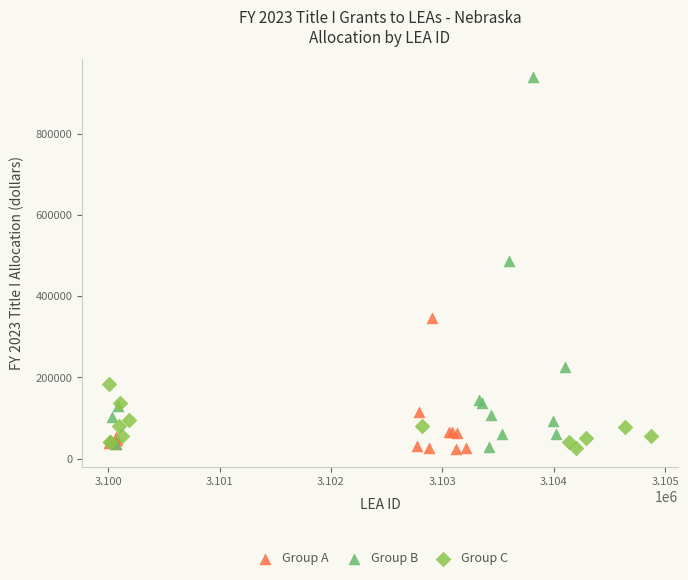

What are all the series names shown in the legend?

Group A, Group B, Group C